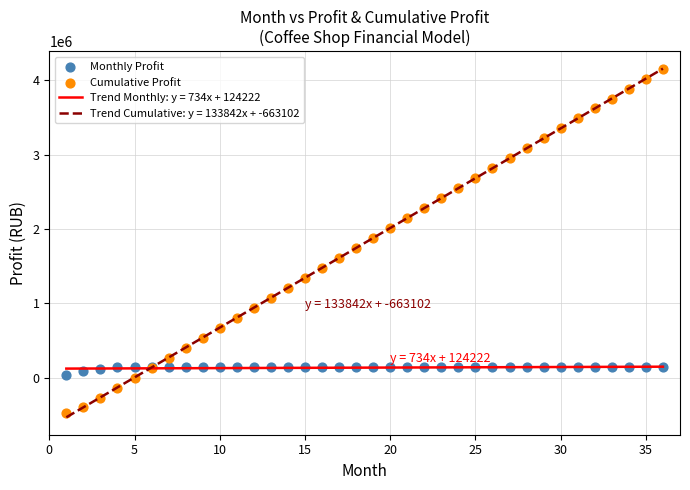

Which series contains the highest Y value?

Cumulative Profit